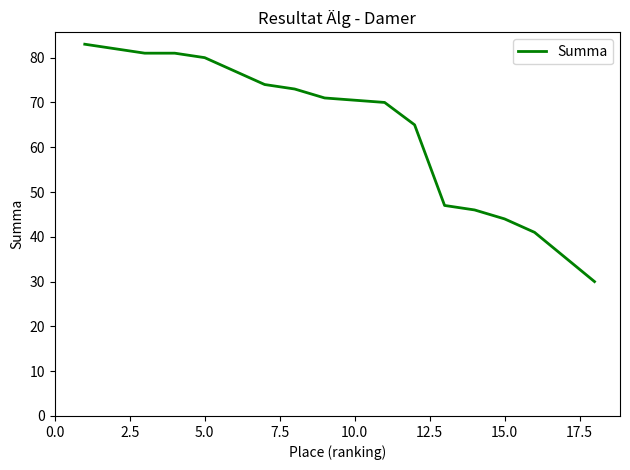

True or false: the data has more than 0 interior local peaks.

False